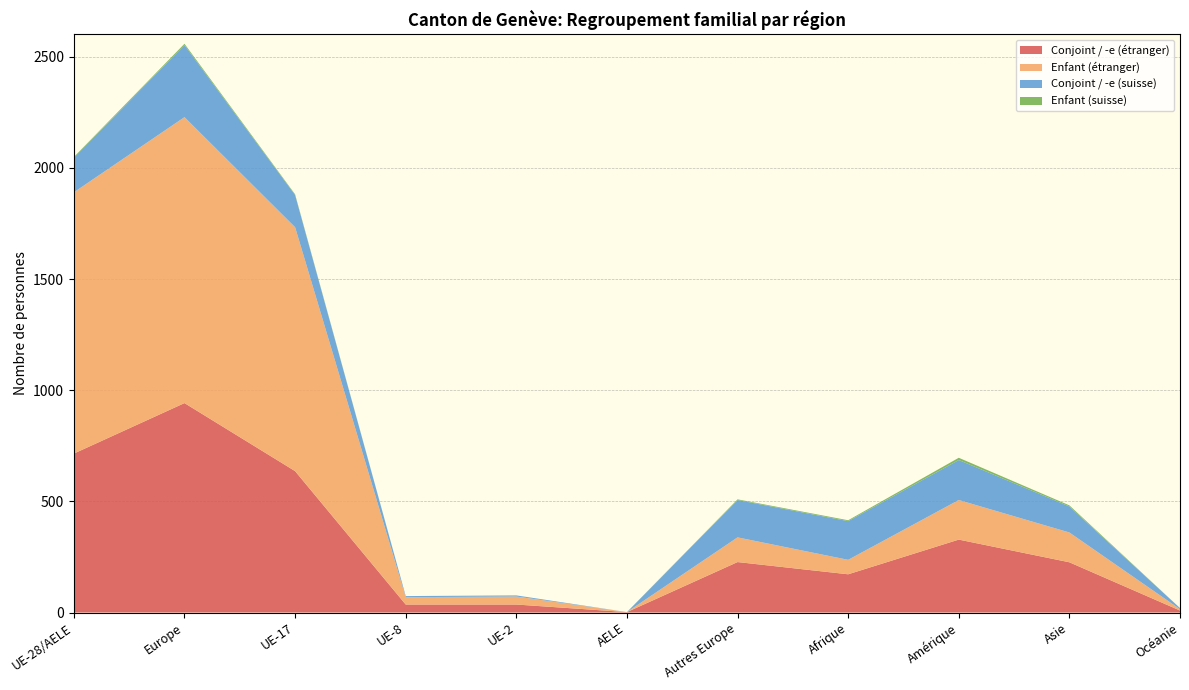

Reading left to right, list all the values displayed in this chart.

Conjoint / -e (étranger): 715	942	636	36	36	2	227	172	328	226	9
Enfant (étranger): 1175	1286	1097	33	36	0	111	65	178	134	6
Conjoint / -e (suisse): 156	324	145	5	5	0	168	174	180	117	5
Enfant (suisse): 3	6	3	0	0	0	3	4	10	5	0